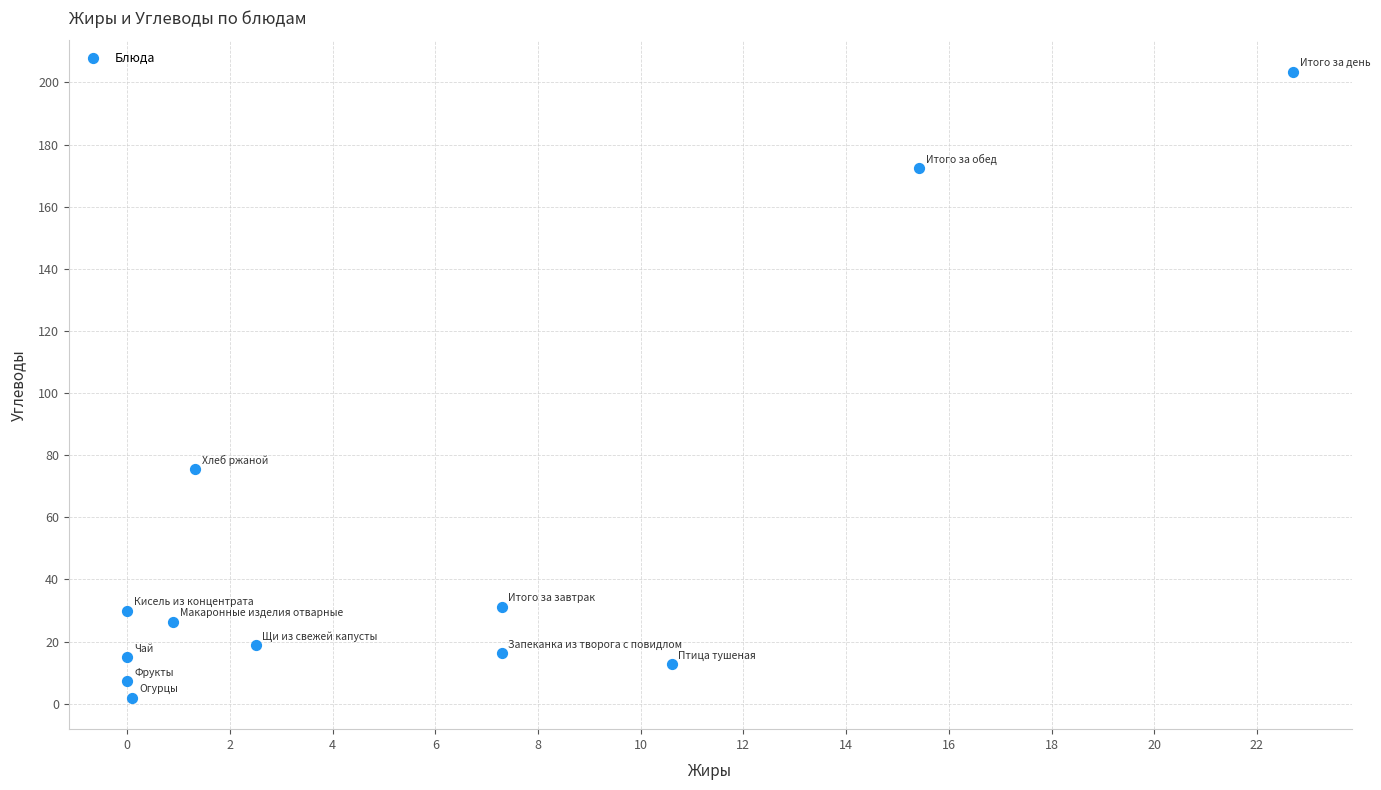

What Y value in the scatter plot is closest to 102?

75.4